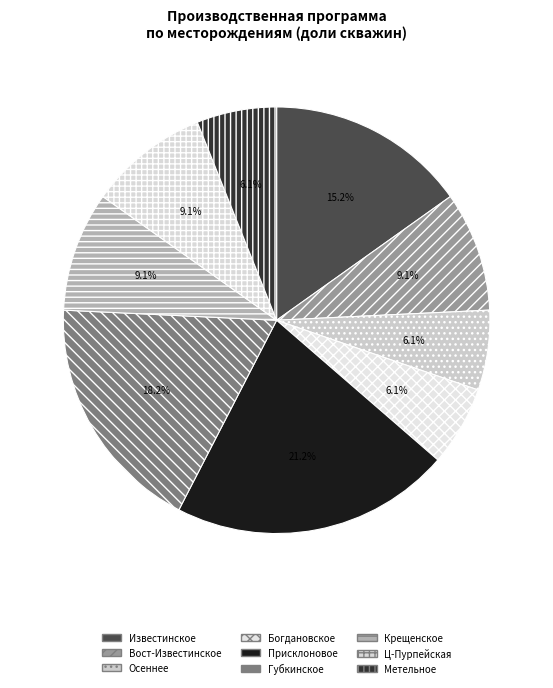

What percentage is the Присклоновое slice, to the nearest percent?

21%